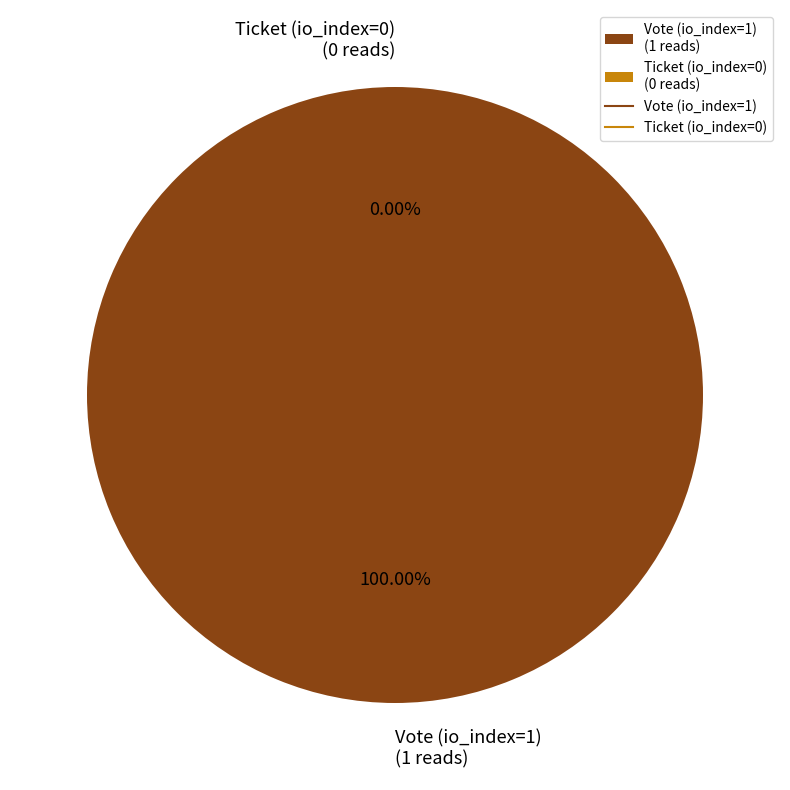

To the nearest percent, what is the average slice percentage?

50%